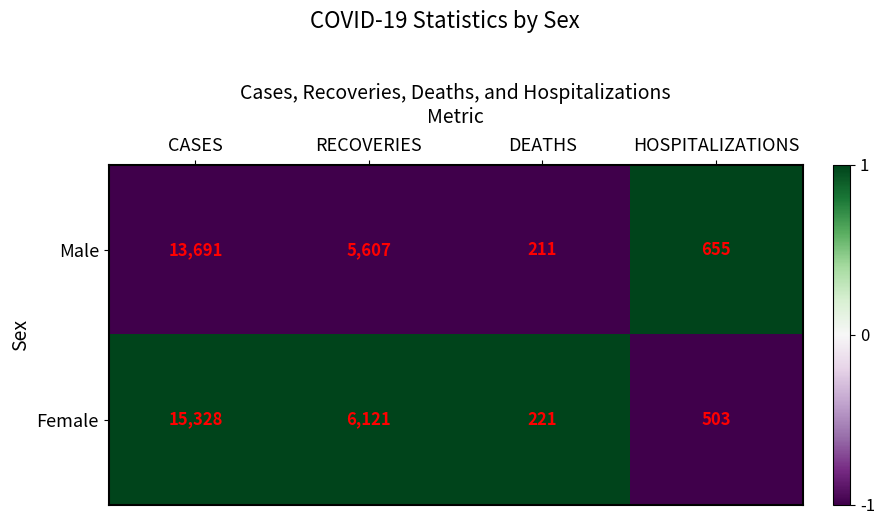

Which series has the largest total across all categories?

Female